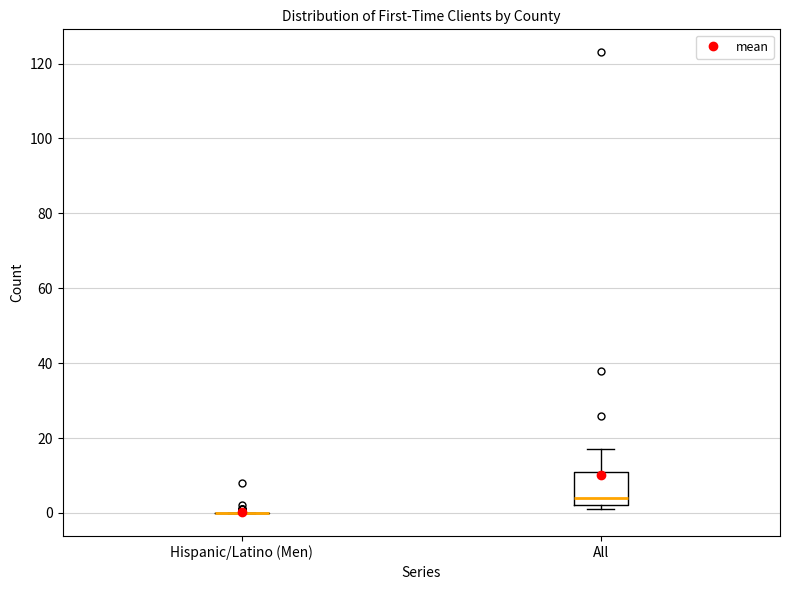

Comparing the boxes themselves (not the whiskers), which one is the tallest?

All